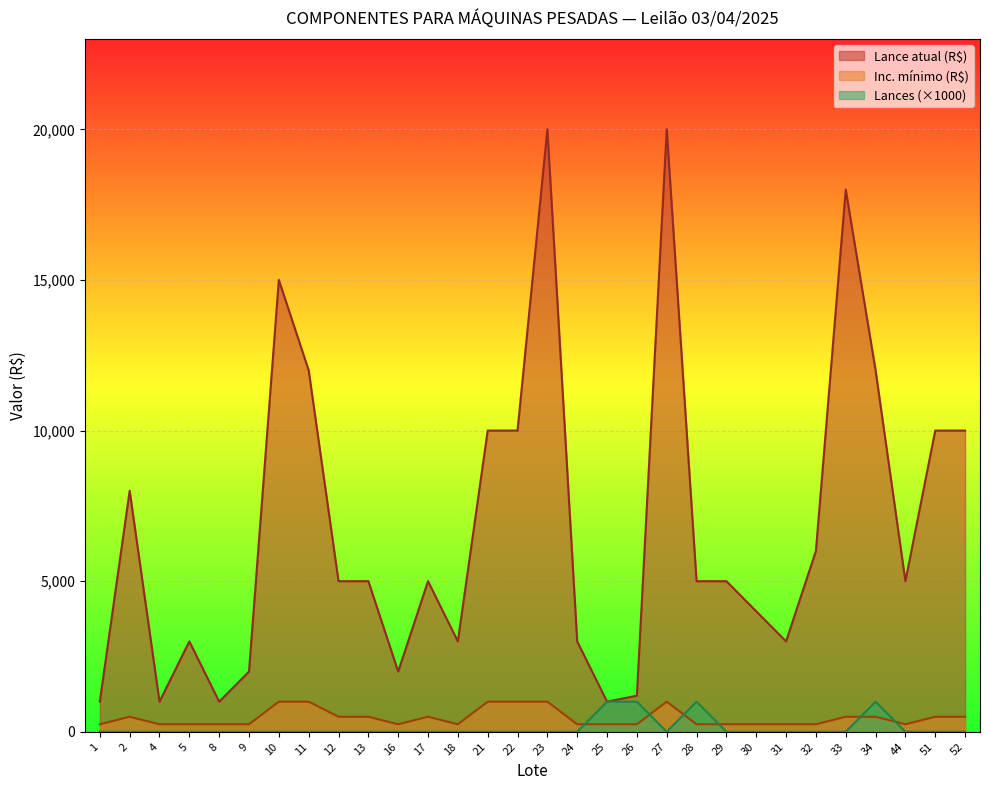

What is the average value of the Lance atual (R$) series?

6873